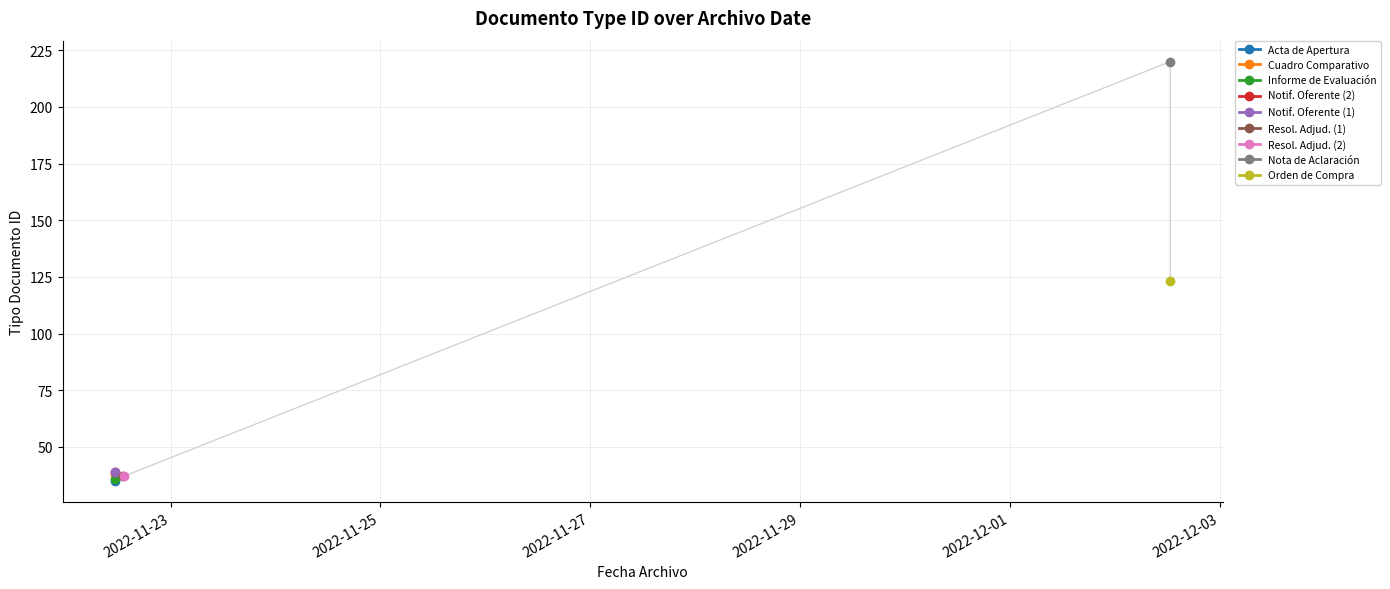

True or false: the data shows 12 at y_values.

False